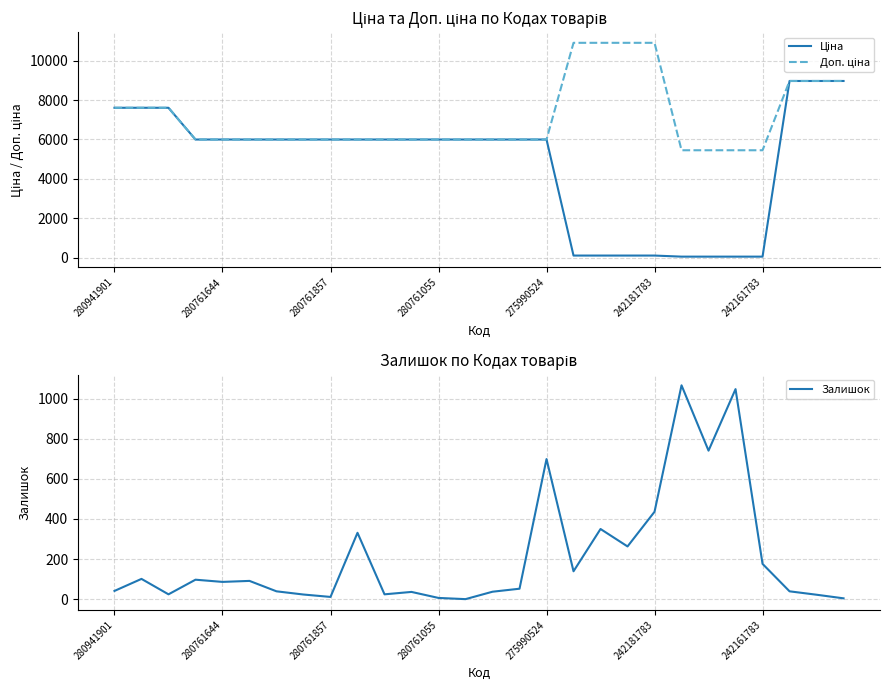

What is the average value of the Доп. ціна series?

7110.6